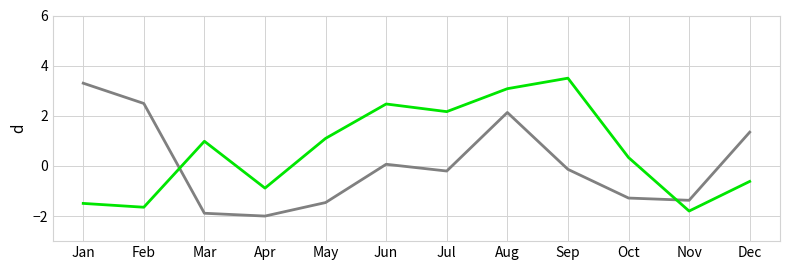

Is this an area chart (filled region under the line)?

No